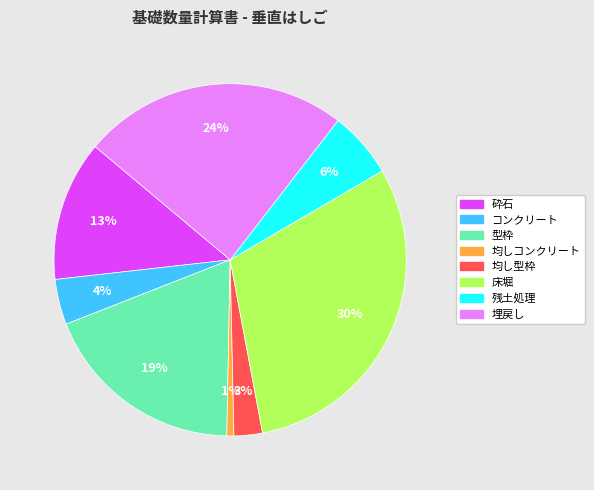

Is there any slice that represents more than half of the pie?

No